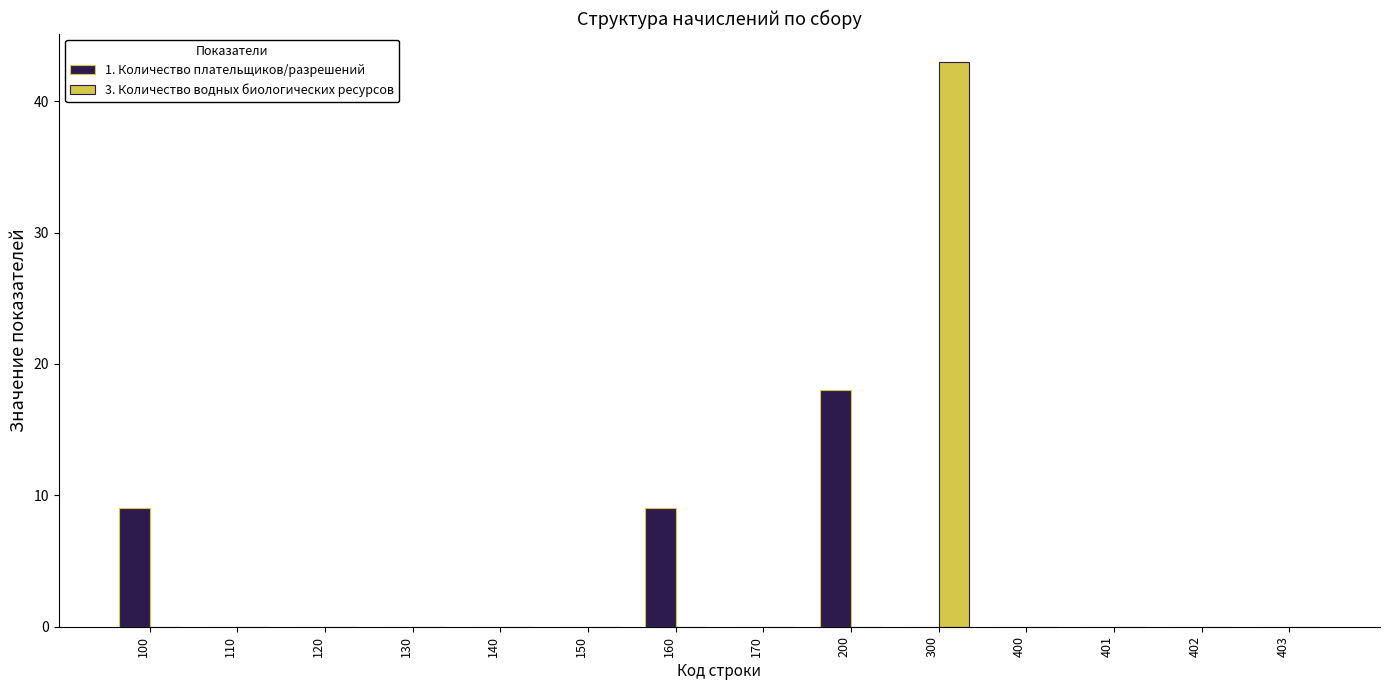

The 3. Количество водных биологических ресурсов series shows 0 at 160. True or false?

True